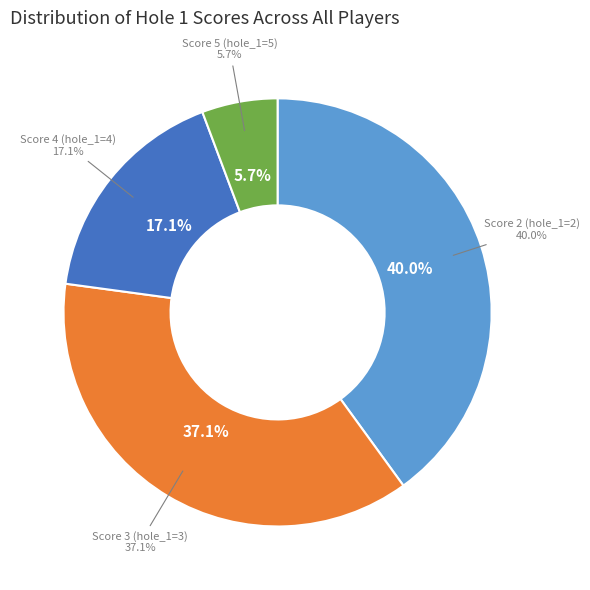

What percentage do Score 2 (hole_1=2) and Score 4 (hole_1=4) together represent?

57.1%